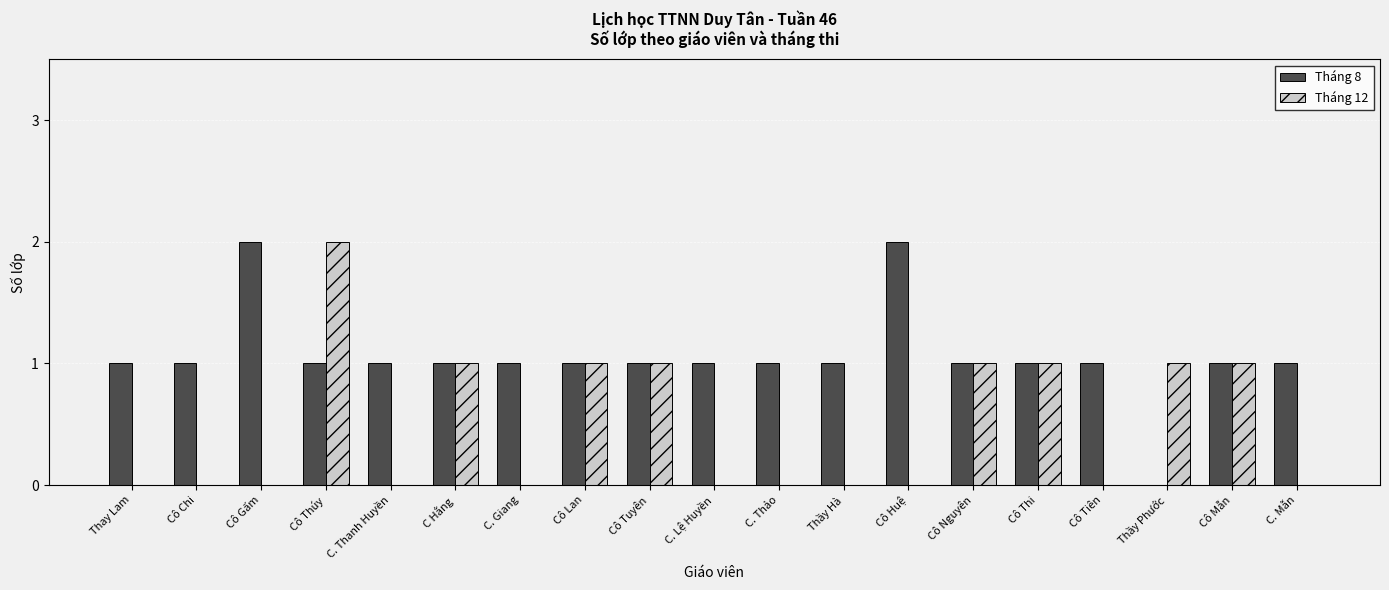

What is the maximum value shown in the chart?

2